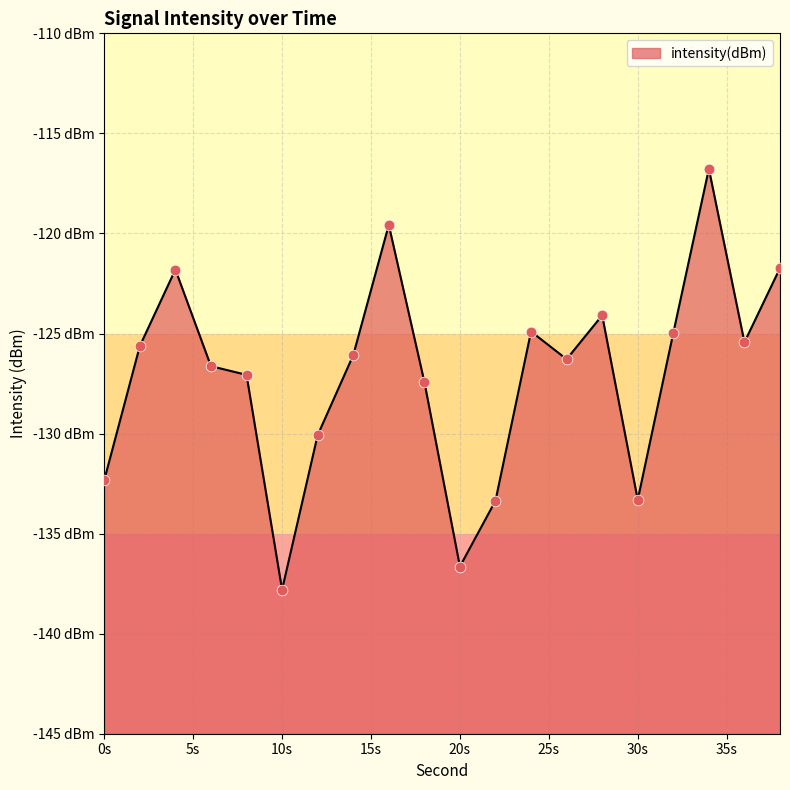

Which has a higher value, 12 or 20?

12